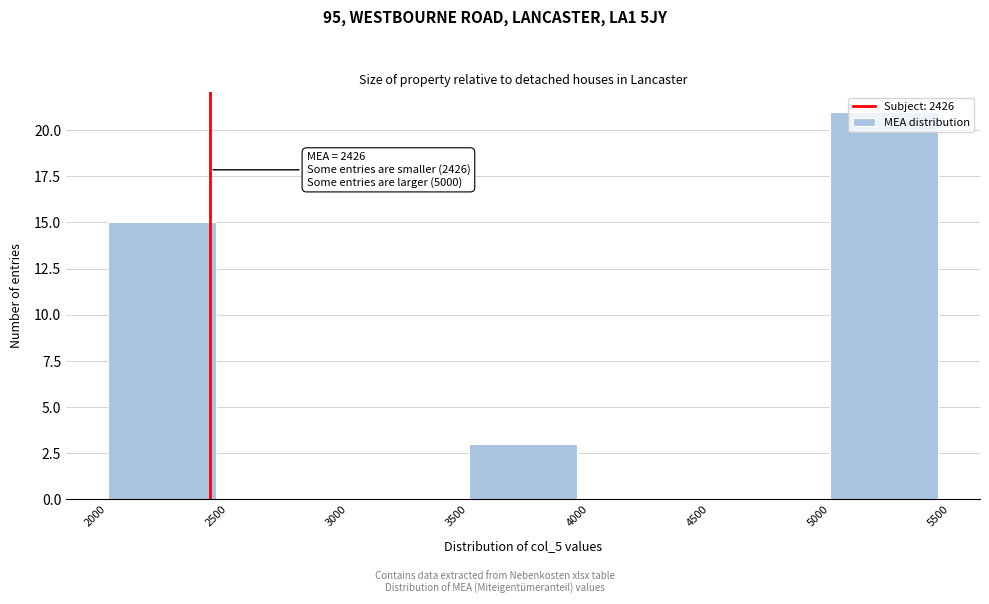

Which range on the x-axis has the tallest bar?

5000 to 5500